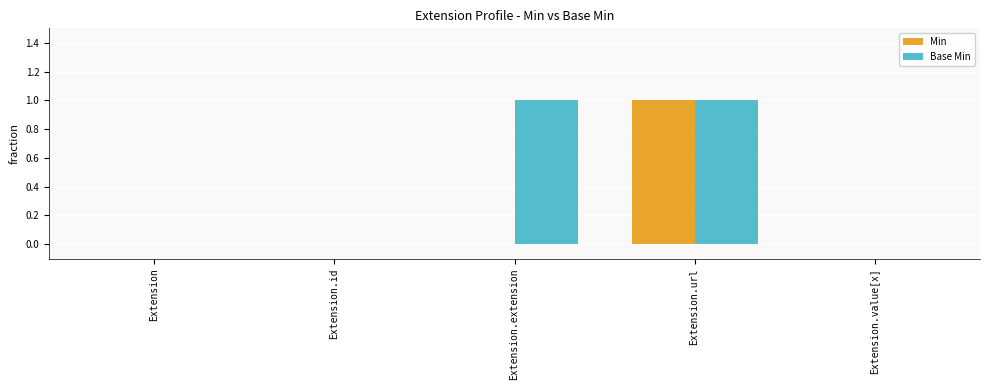

How many groups of bars are there?

5